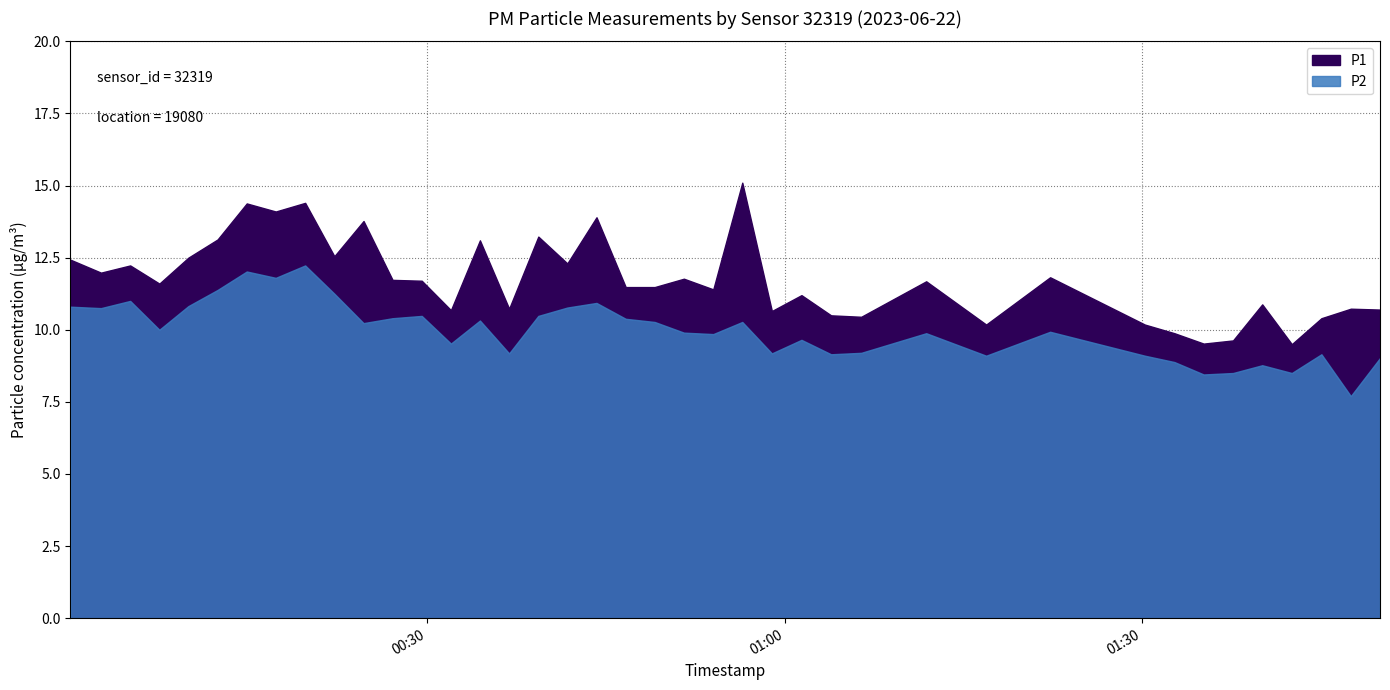

Is it true that P2 equals 16.0 at 2023-06-22T01:45:03?

False